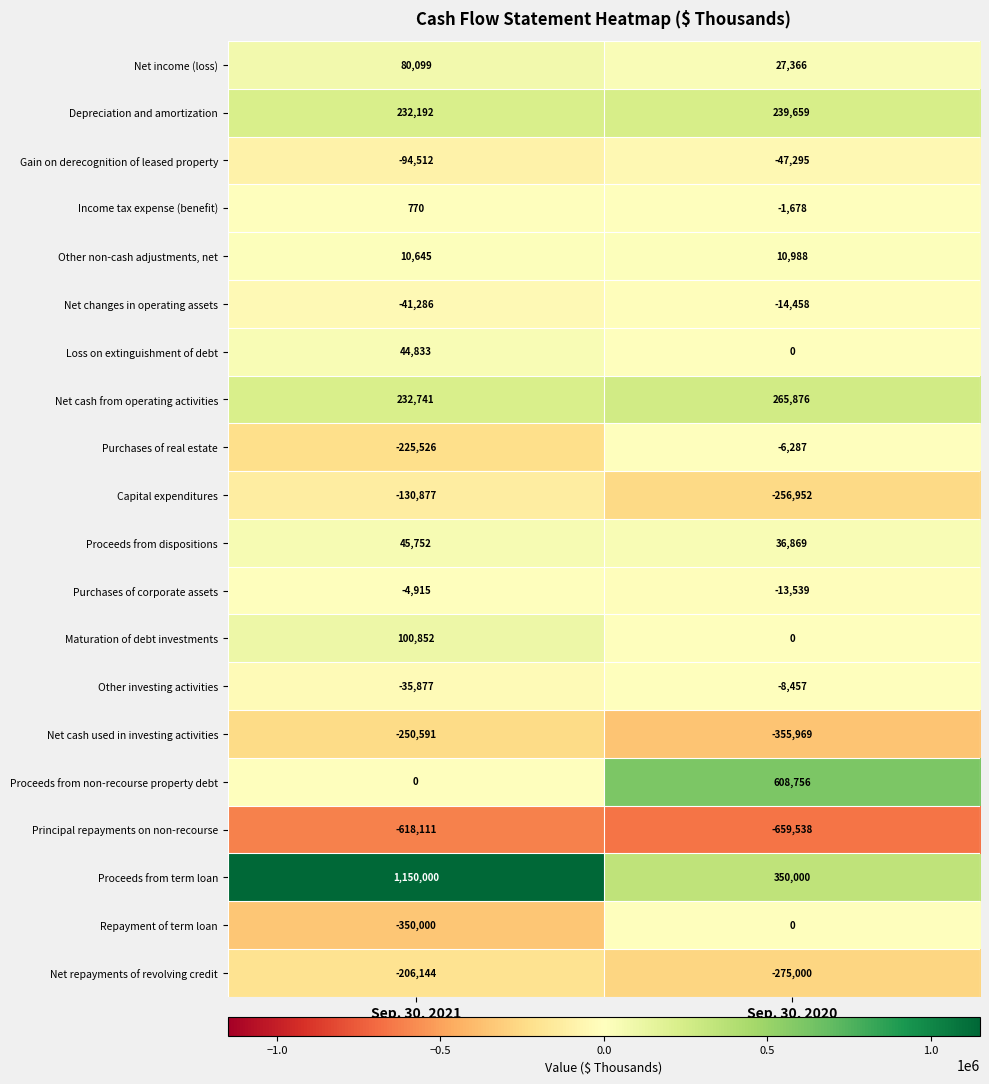

Is it true that Net cash used in investing activities equals -355969 at Sep. 30, 2020?

True